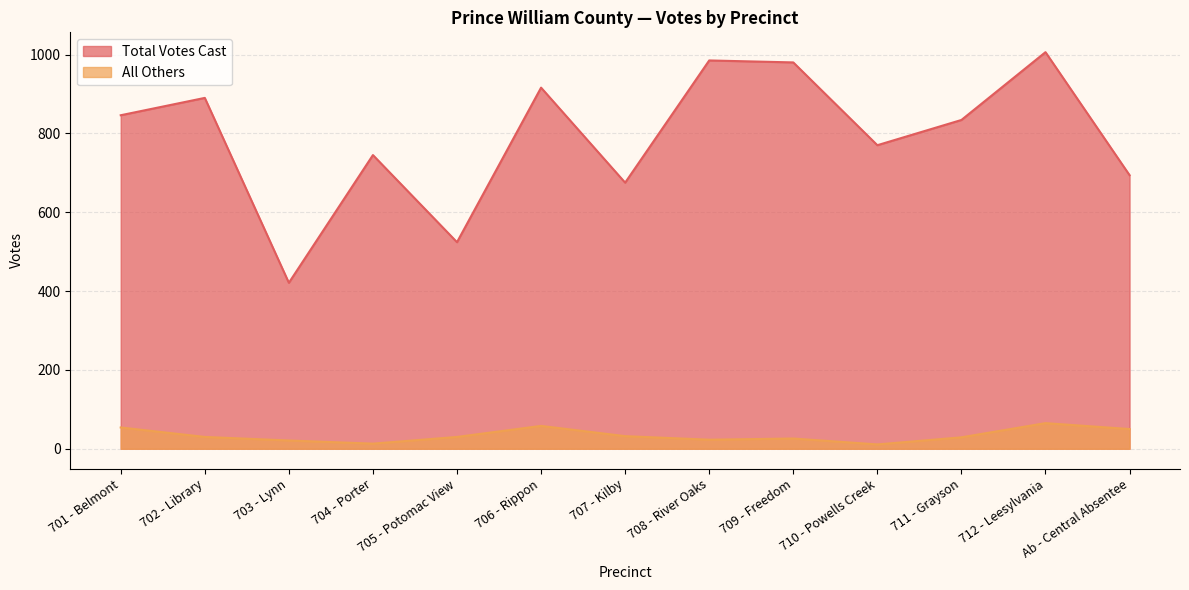

True or false: All Others has a value of 16 at 708 - River Oaks.

False